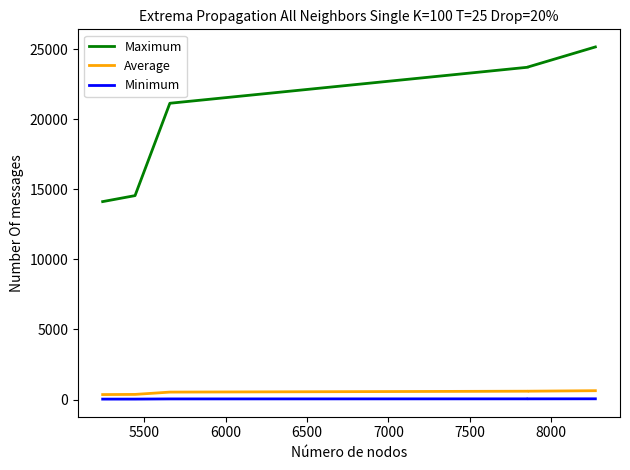

Is the value of Average at 5500 greater than the value of Maximum at 5500?

No